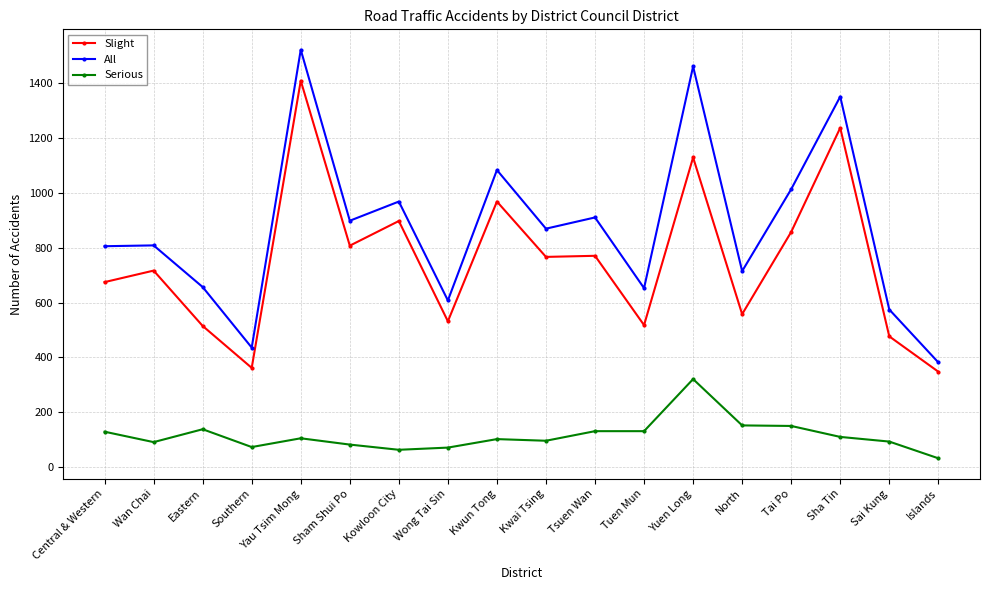

What is the difference between the Slight values at Tai Po and Kwun Tong?

111